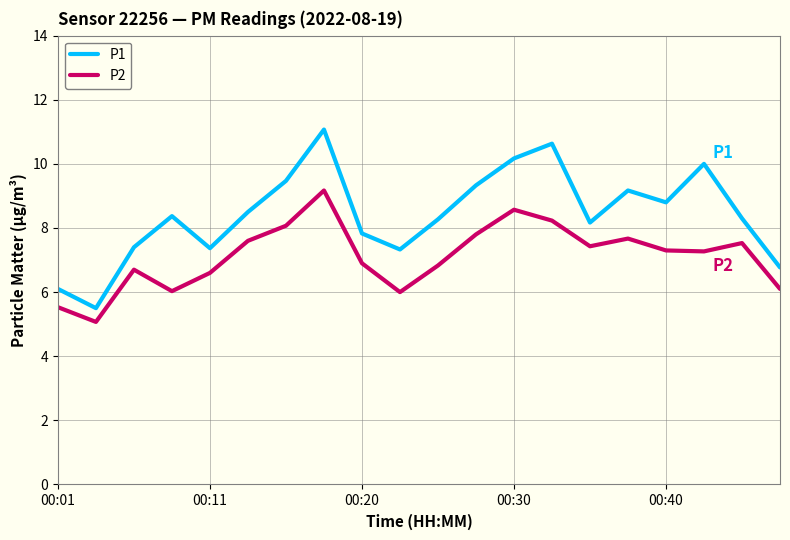

True or false: P2 and P1 cross at least once.

False